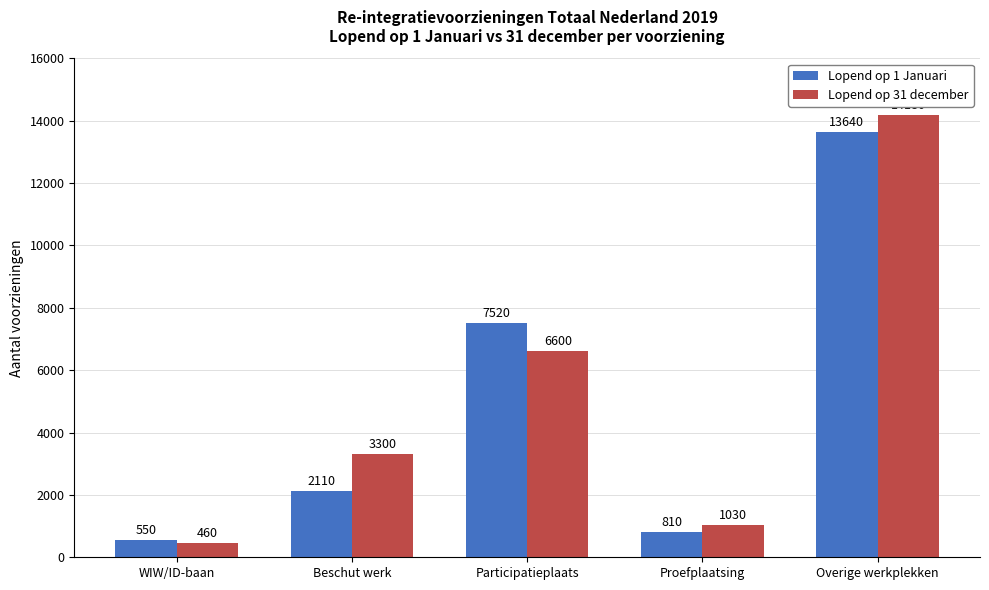

What is the average value of the Lopend op 31 december series?

5114